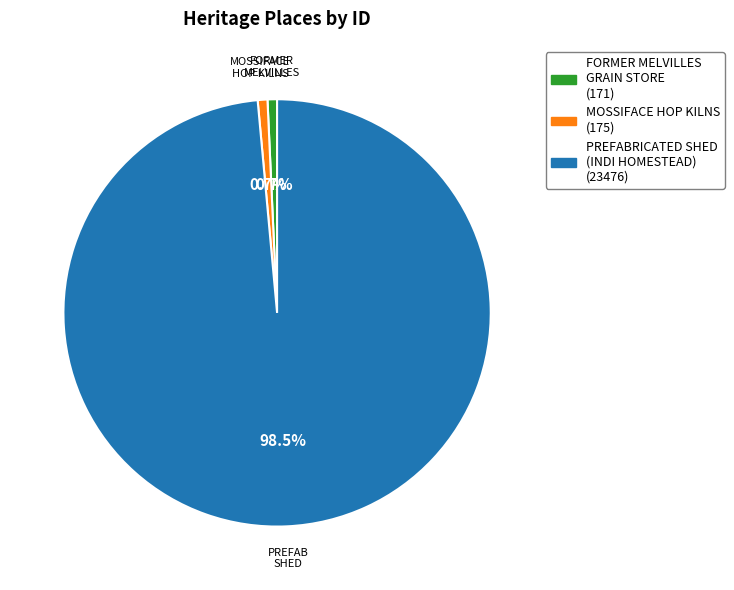

Approximately how many times larger is the value at PREFABRICATED SHED (INDI HOMESTEAD) compared to MOSSIFACE HOP KILNS?

134.1